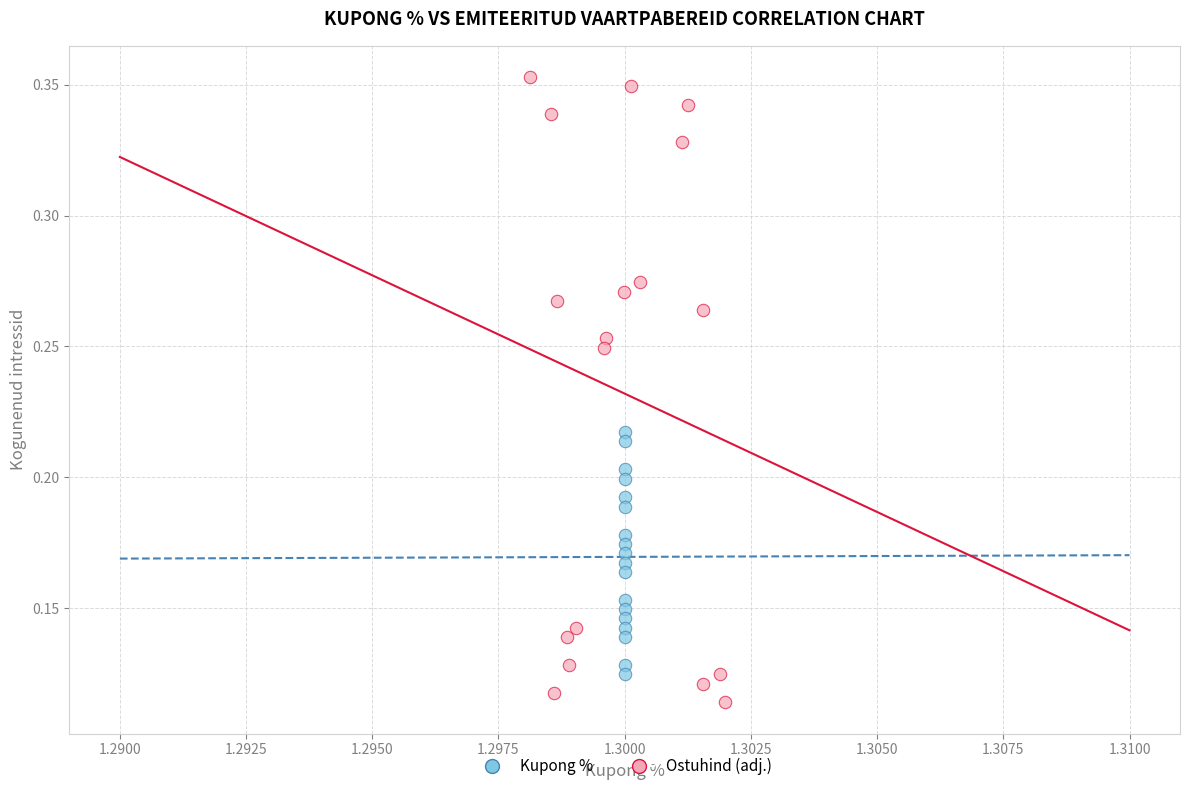

Which series has the widest spread of Y values?

Ostuhind (adj.)